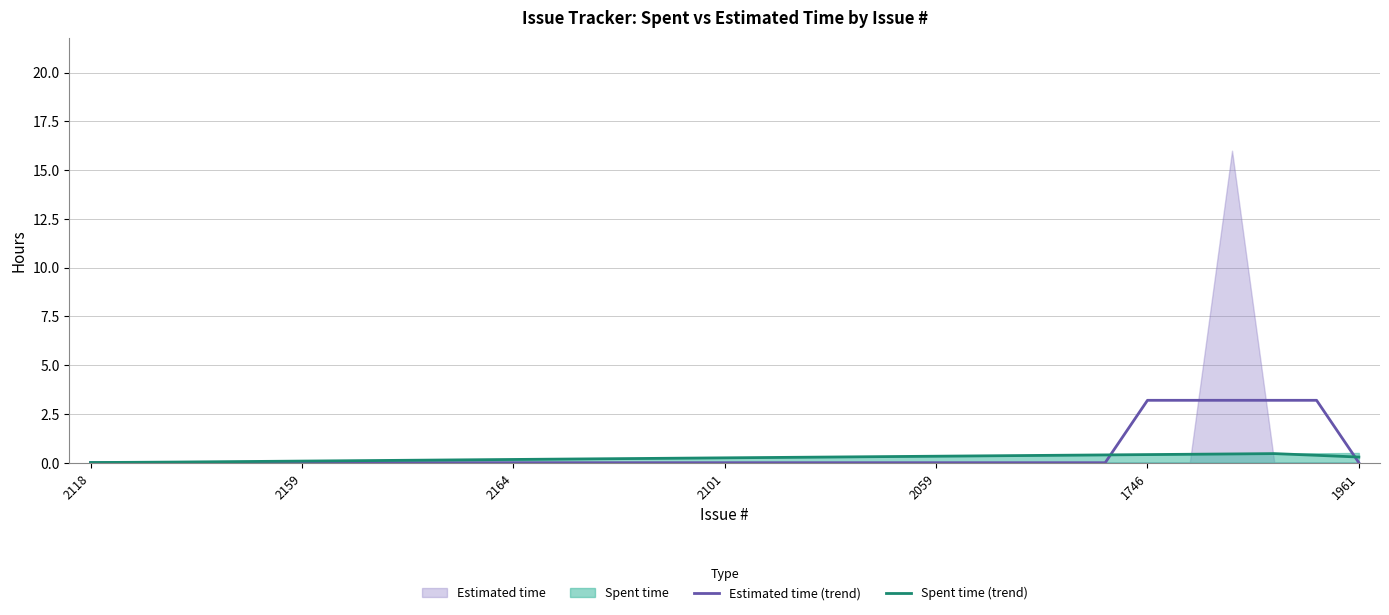

Where is Spent time (trend) nearest to the value 0?

2118